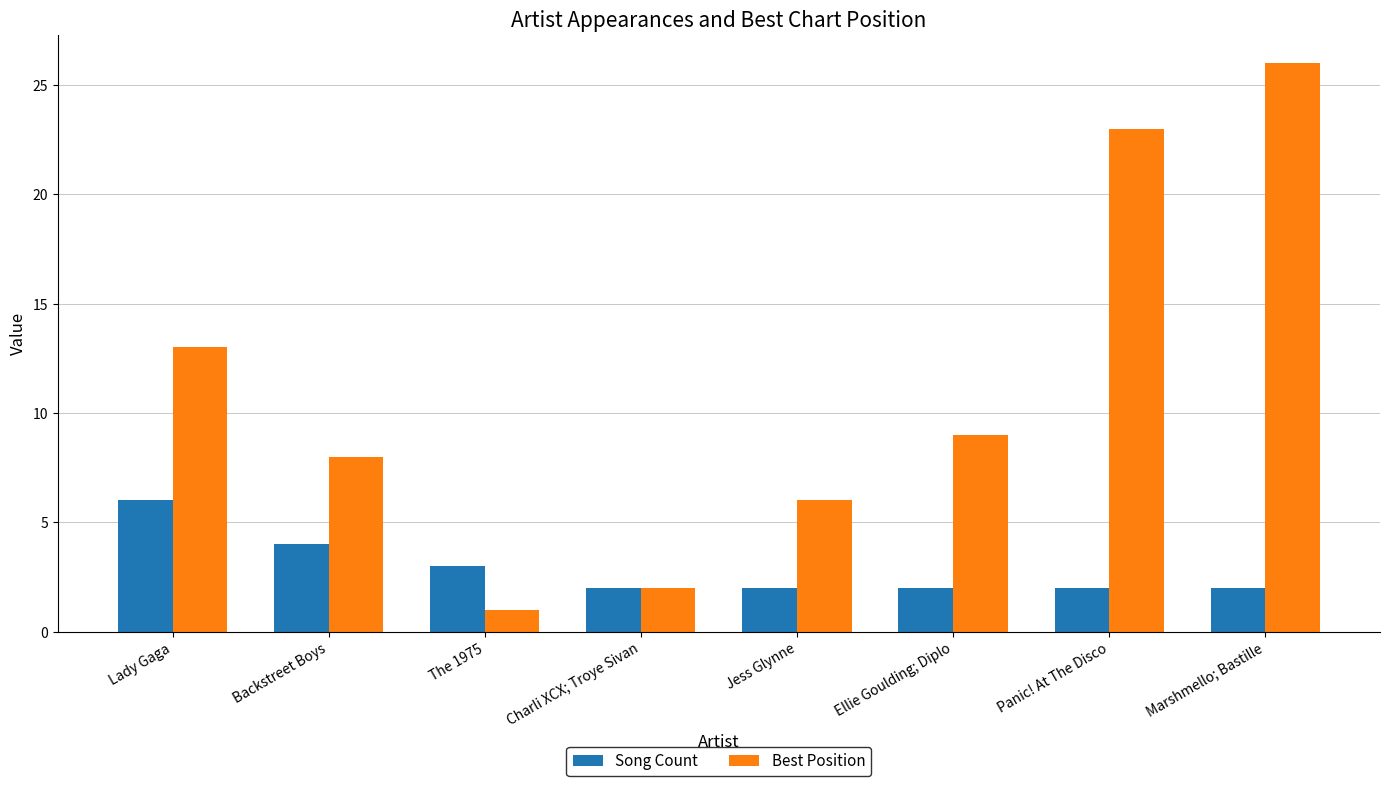

List the series in order of their overall mean, lowest first.

Song Count, Best Position